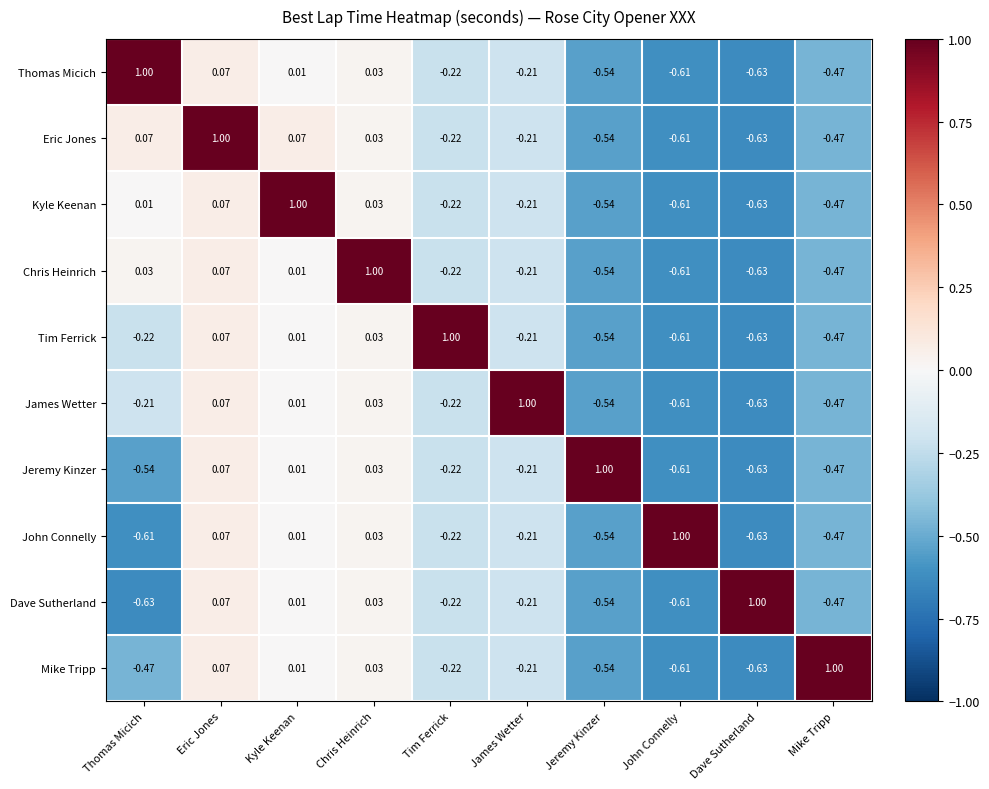

Which category has the highest value in the Tim Ferrick series?

Tim Ferrick